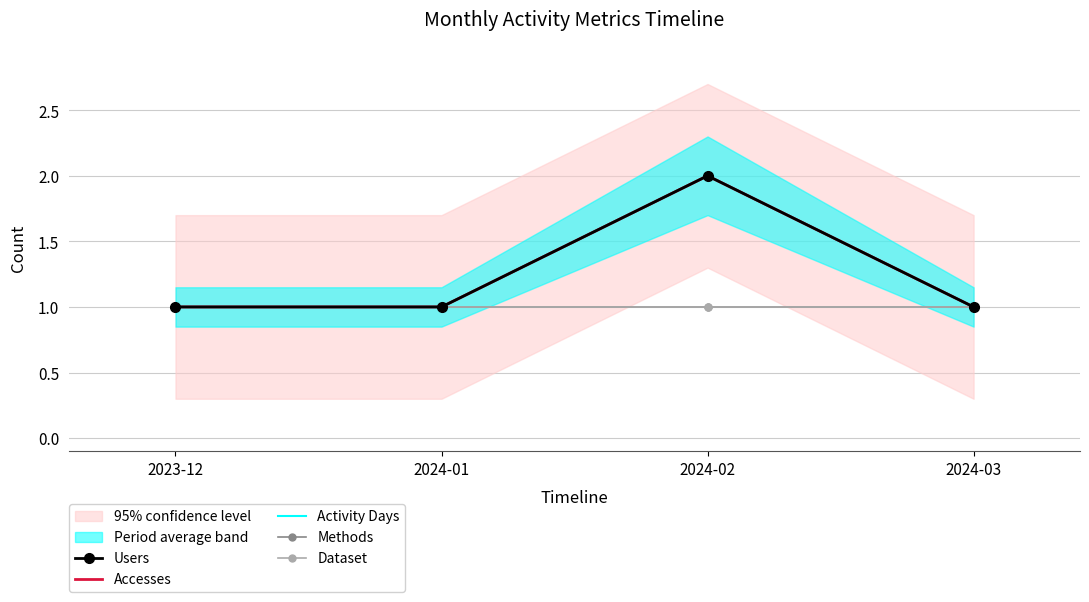

Reading left to right, list all the values displayed in this chart.

Users: 2023-12=1	2024-01=1	2024-02=2	2024-03=1
Accesses: 2023-12=1	2024-01=1	2024-02=2	2024-03=1
Activity Days: 2023-12=1	2024-01=1	2024-02=2	2024-03=1
Methods: 2023-12=1	2024-01=1	2024-02=1	2024-03=1
Dataset: 2023-12=1	2024-01=1	2024-02=1	2024-03=1